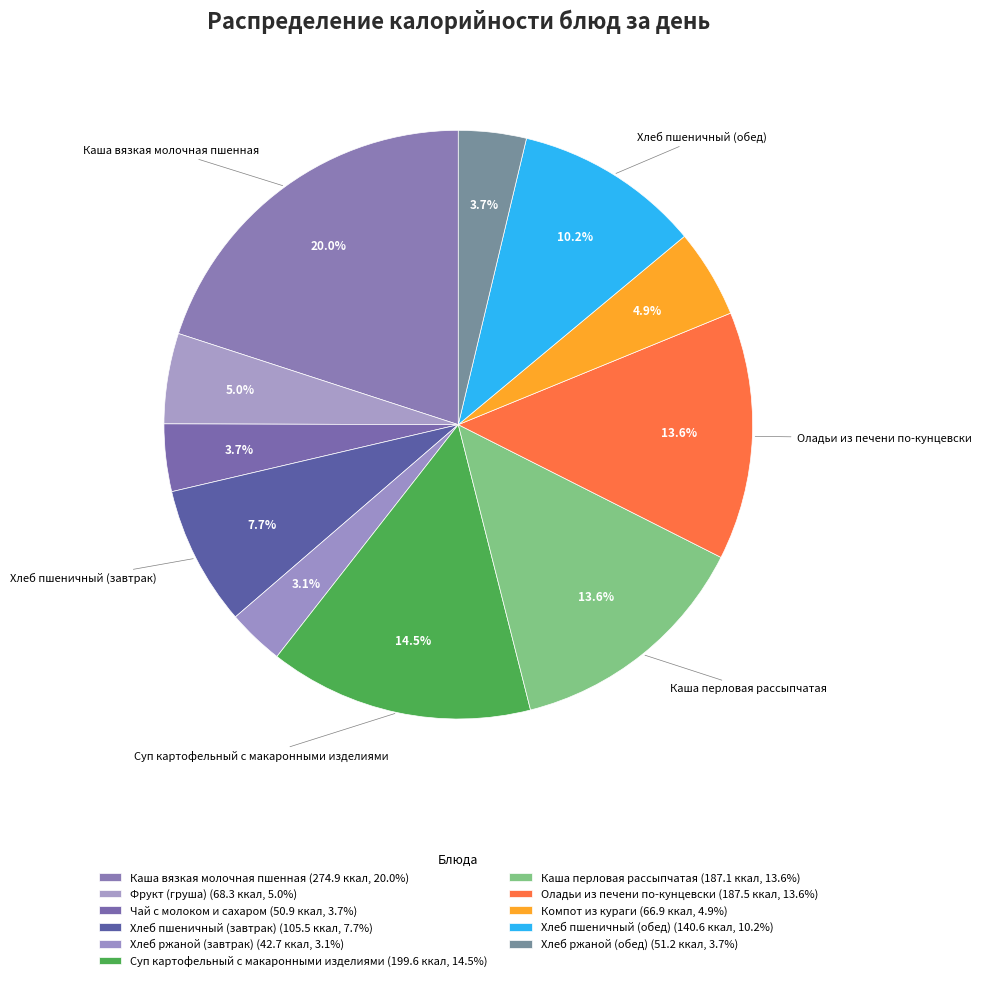

Approximately how many times larger is the value at Хлеб пшеничный (завтрак) compared to Каша перловая рассыпчатая?

0.6